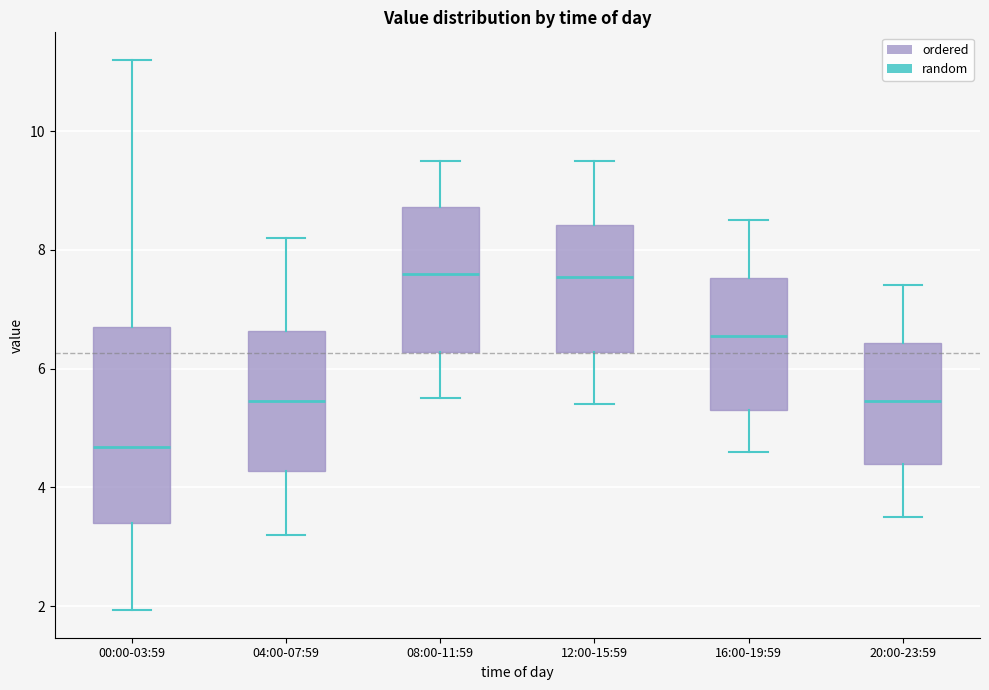

Which box is the tallest, from its lower edge to its upper edge?

00:00-03:59